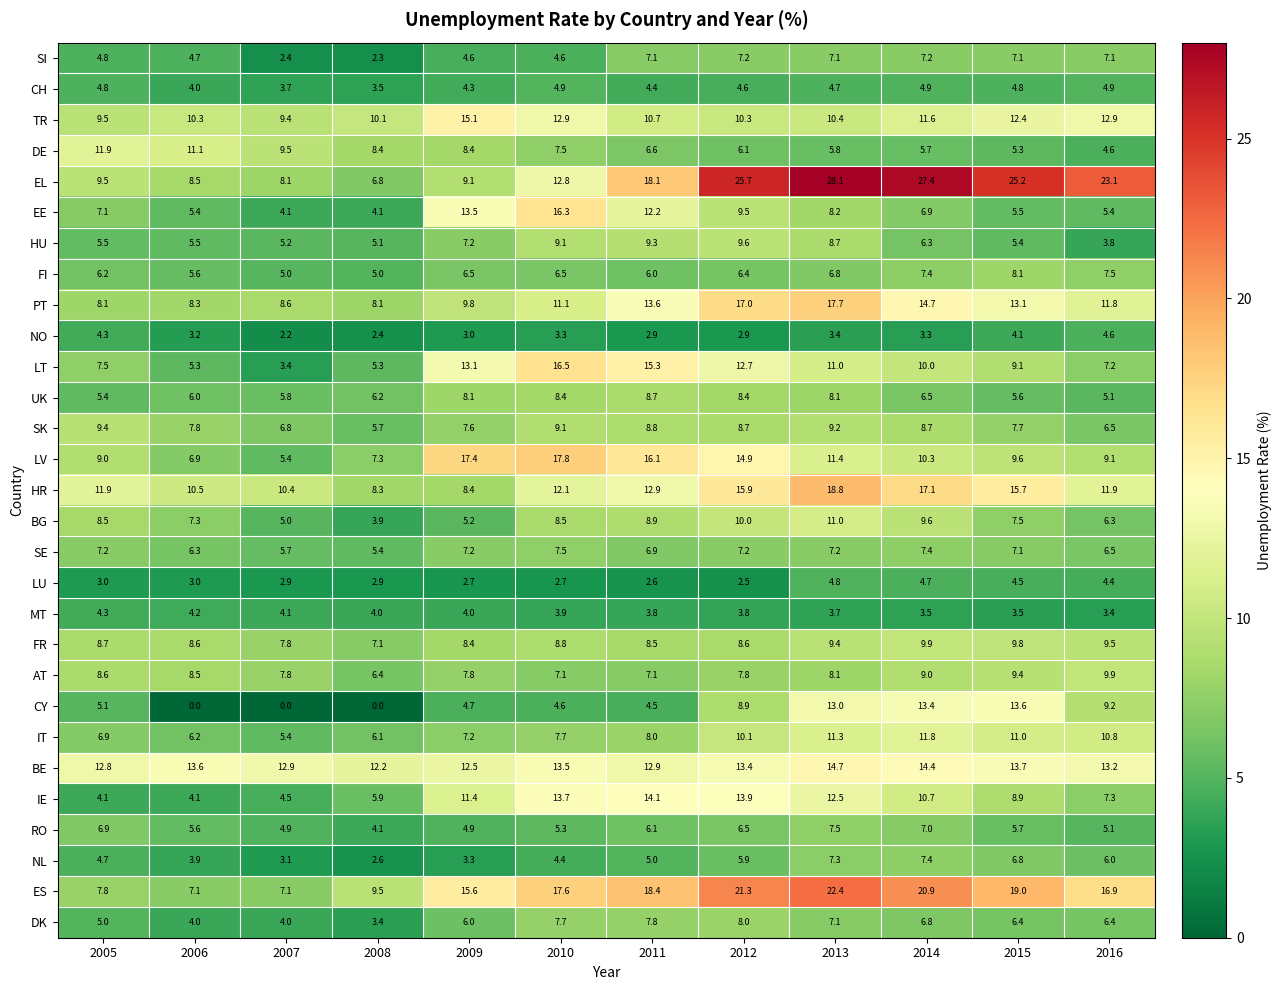

What is the difference between the maximum and second lowest values in the TR series?

5.6